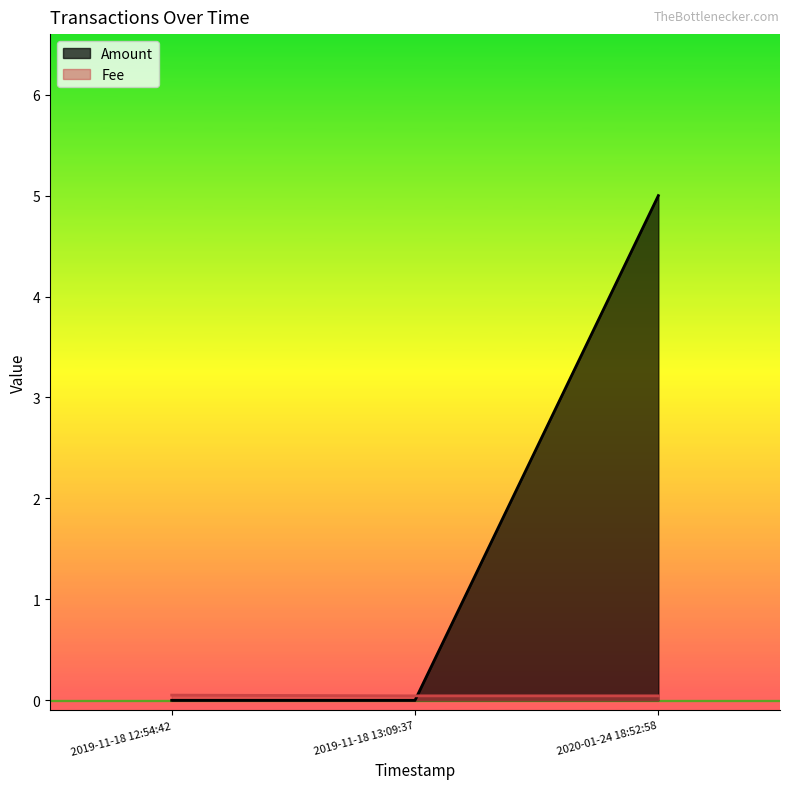

What are all the series names shown in the legend?

Amount, Fee